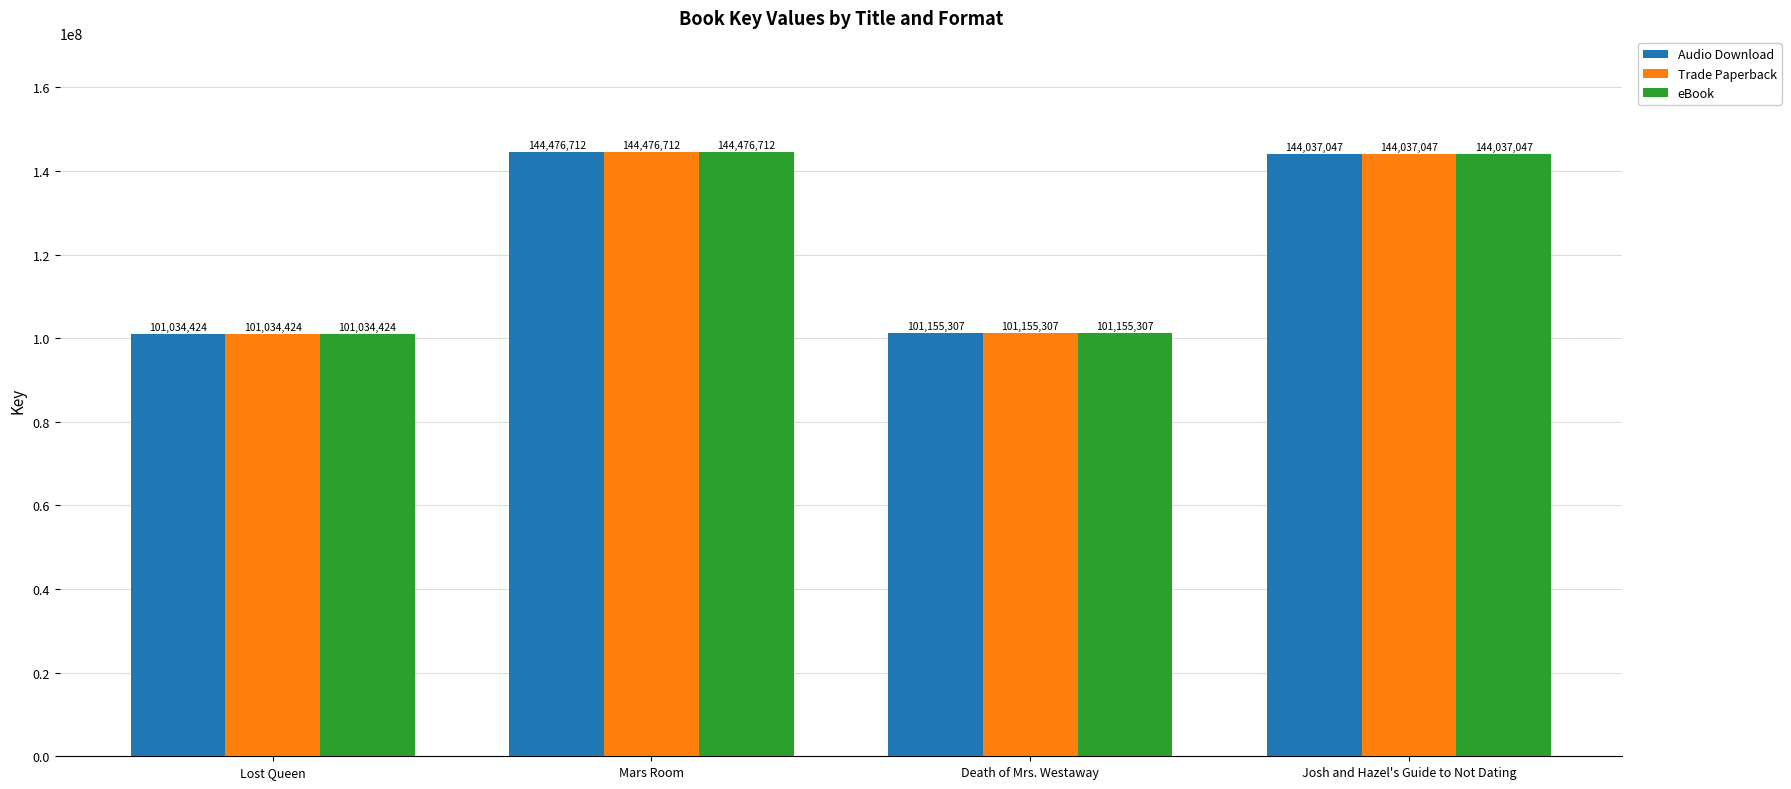

At which category is the sum across all series the highest?

Mars Room